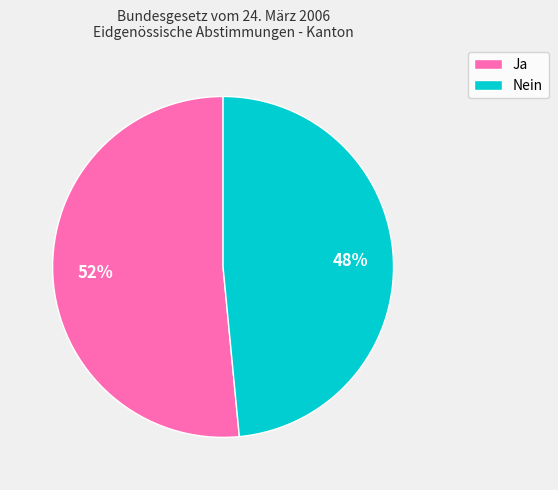

To the nearest percent, what portion does Ja represent?

52%